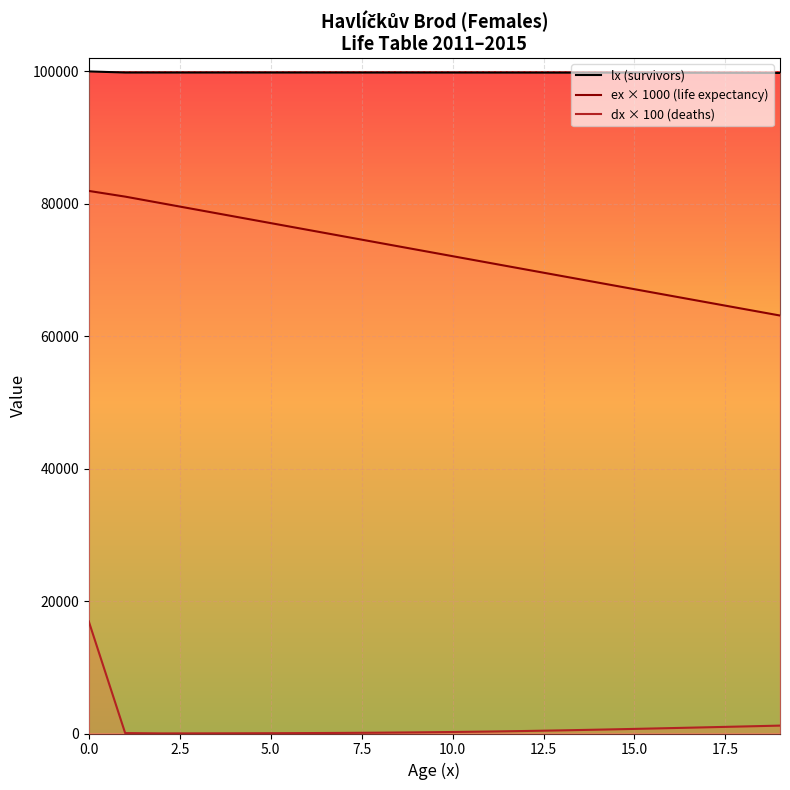

The value of dx × 100 (deaths) at 11 is 296.2. True or false?

True